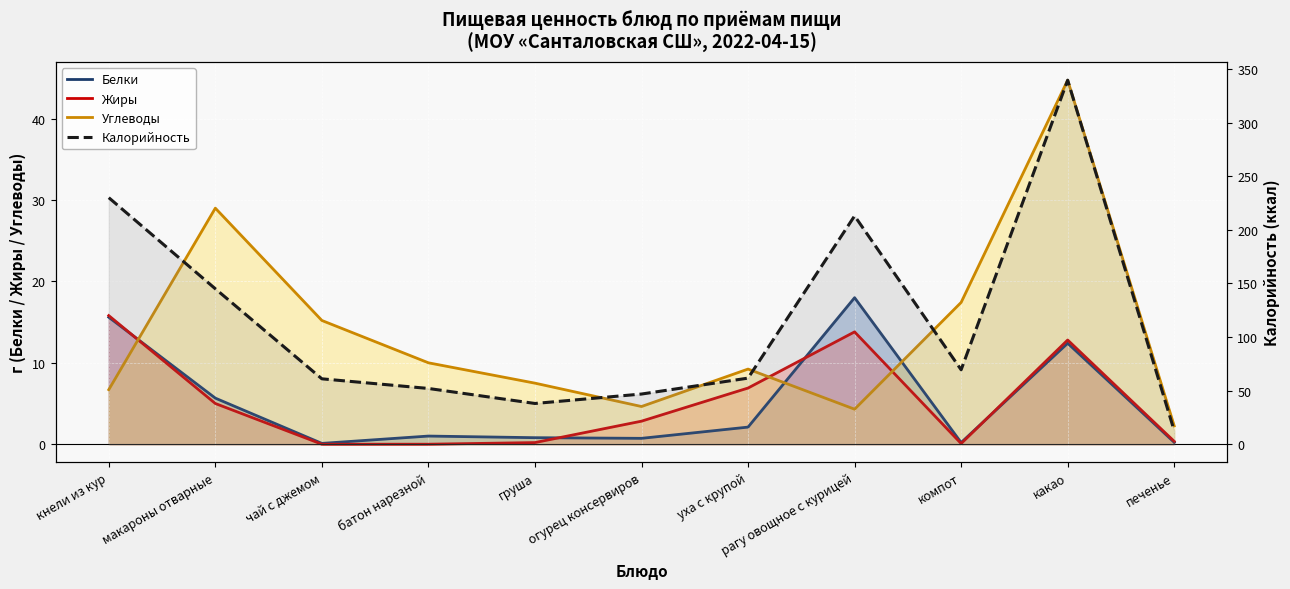

Is the value of Углеводы at батон нарезной greater than the value of Калорийность at компот?

No